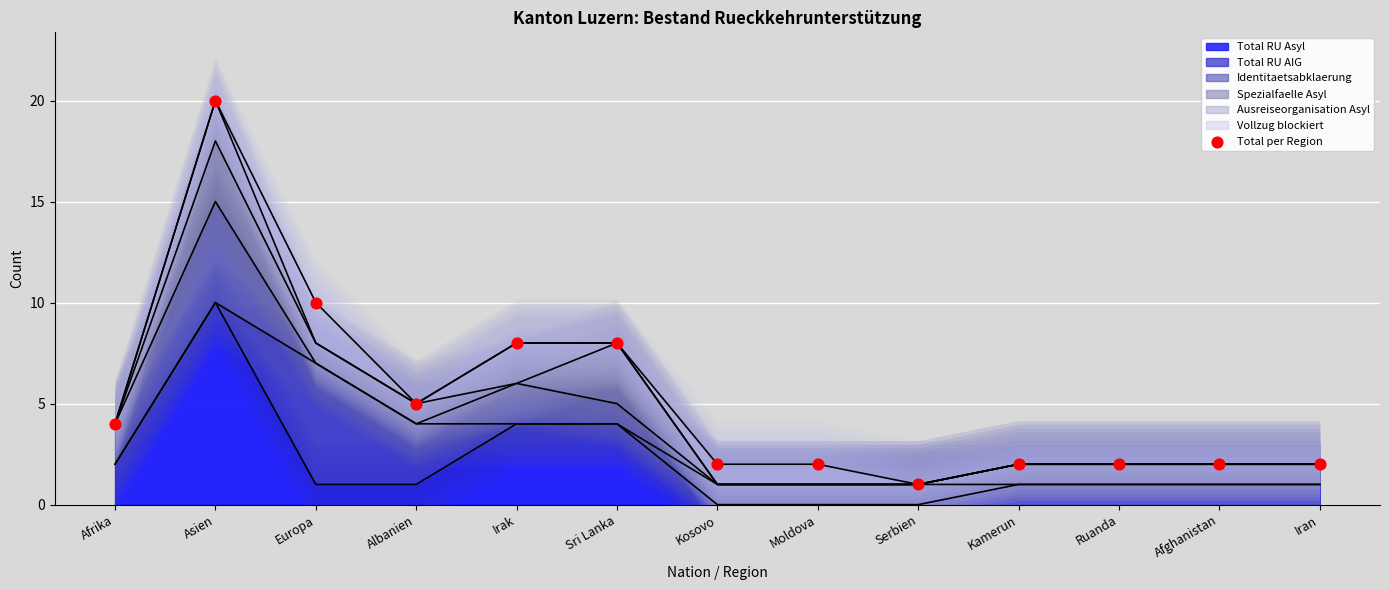

Between Ruanda and Albanien, which is larger?

Albanien